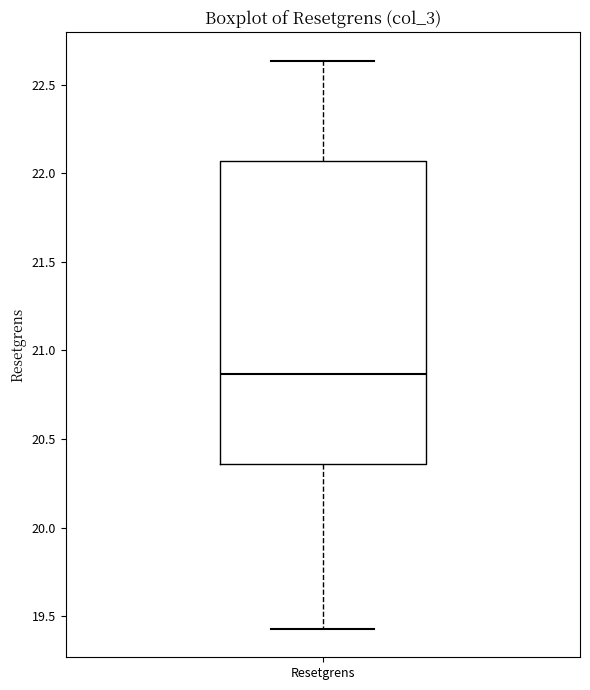

Read this box plot against the y-axis: the position of the median line, the range covered by the box, and the ends of both whiskers. The values are not printed on the chart, so give them approximately, as read against the axis.

median 20.85, box 20.35 to 22.05, whiskers 19.45 to 22.65